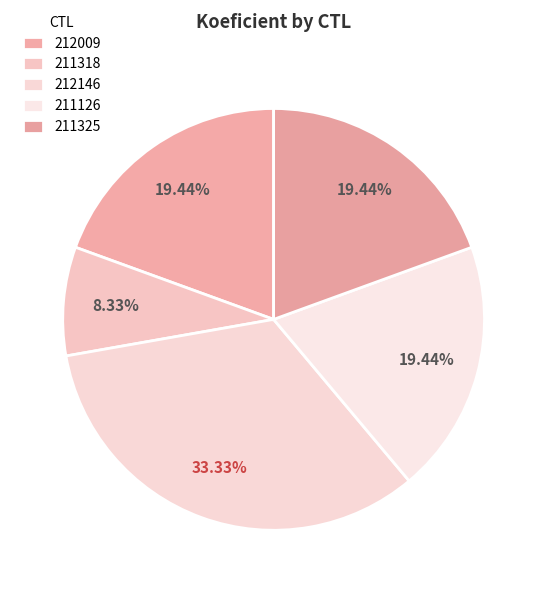

How many segments does this pie chart have?

5